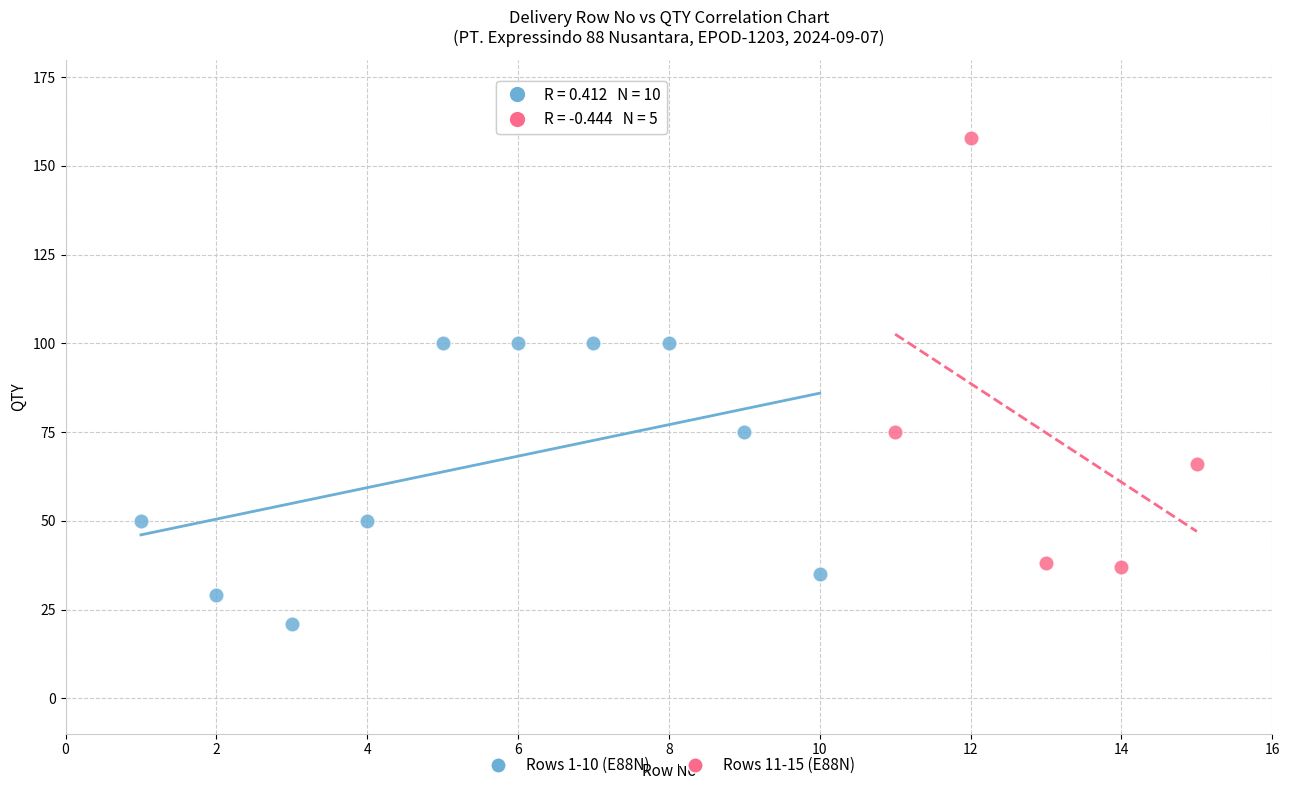

Which series contains the lowest Y value?

Rows 1-10 (E88N)